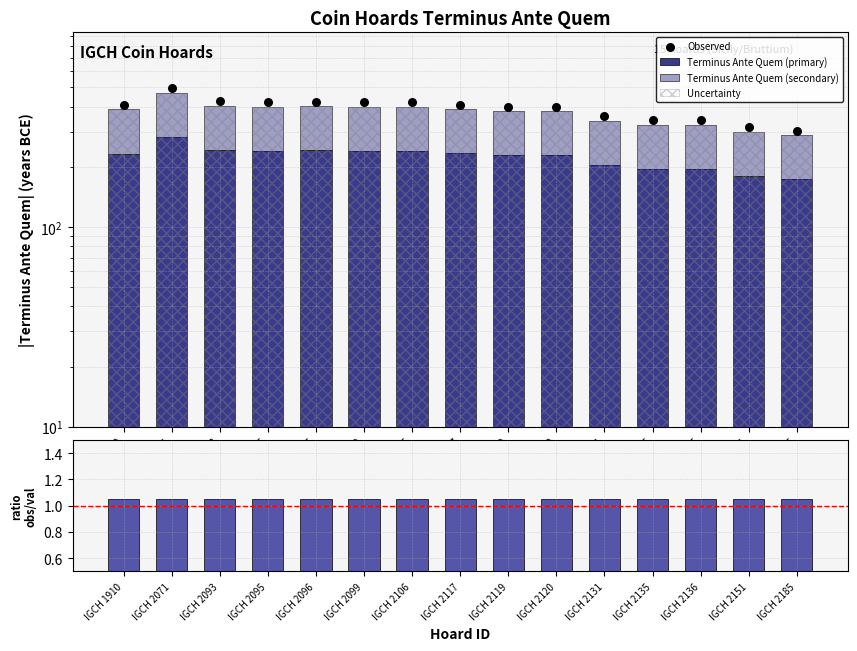

Which series has the largest Y range (max minus min)?

Observed